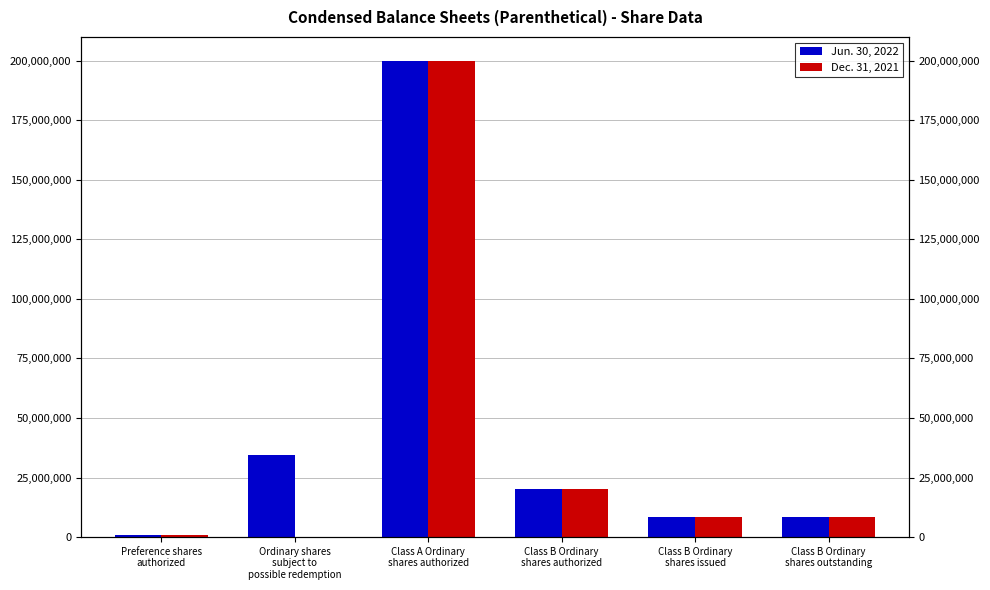

What is the total value across all series at Class B Ordinary
shares authorized?

40000000